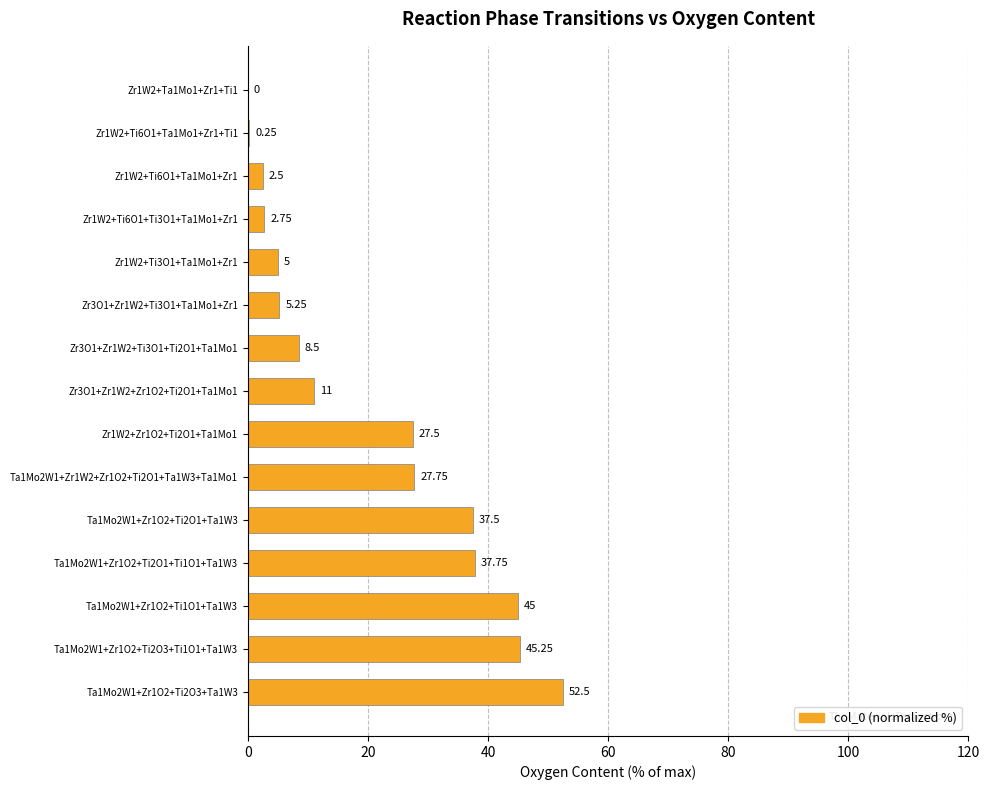

What is the sum of all values?

308.5